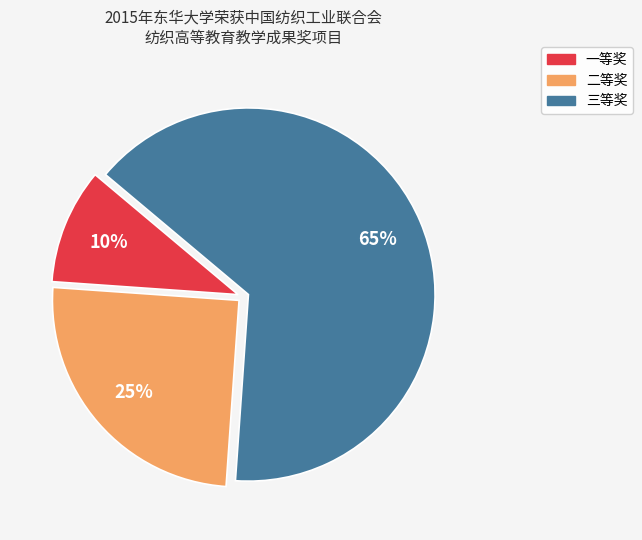

How many slices are in this pie chart?

3